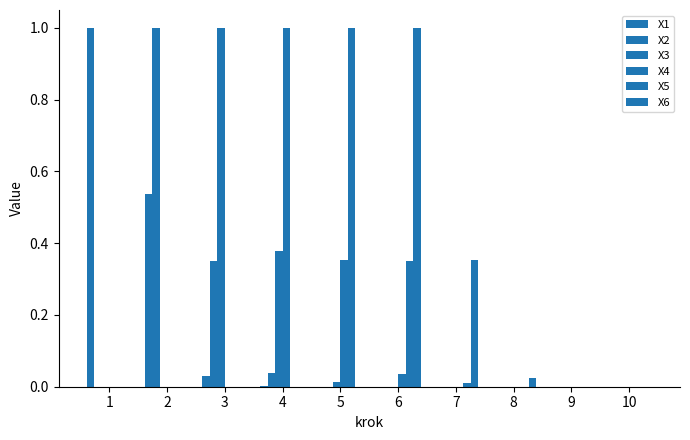

Reading left to right, transcribe all the data shown in this chart.

X1: 1=1.0	2=0.5	3=0.0	4=0.0	5=0.0	6=0.0	7=0.0	8=0.0	9=0.0	10=0.0
X2: 1=0.0	2=1.0	3=0.4	4=0.0	5=0.0	6=0.0	7=0.0	8=0.0	9=0.0	10=0.0
X3: 1=0.0	2=0.0	3=1.0	4=0.4	5=0.0	6=0.0	7=0.0	8=0.0	9=0.0	10=0.0
X4: 1=0.0	2=0.0	3=0.0	4=1.0	5=0.4	6=0.0	7=0.0	8=0.0	9=0.0	10=0.0
X5: 1=0.0	2=0.0	3=0.0	4=0.0	5=1.0	6=0.4	7=0.0	8=0.0	9=0.0	10=0.0
X6: 1=0.0	2=0.0	3=0.0	4=0.0	5=0.0	6=1.0	7=0.4	8=0.0	9=0.0	10=0.0